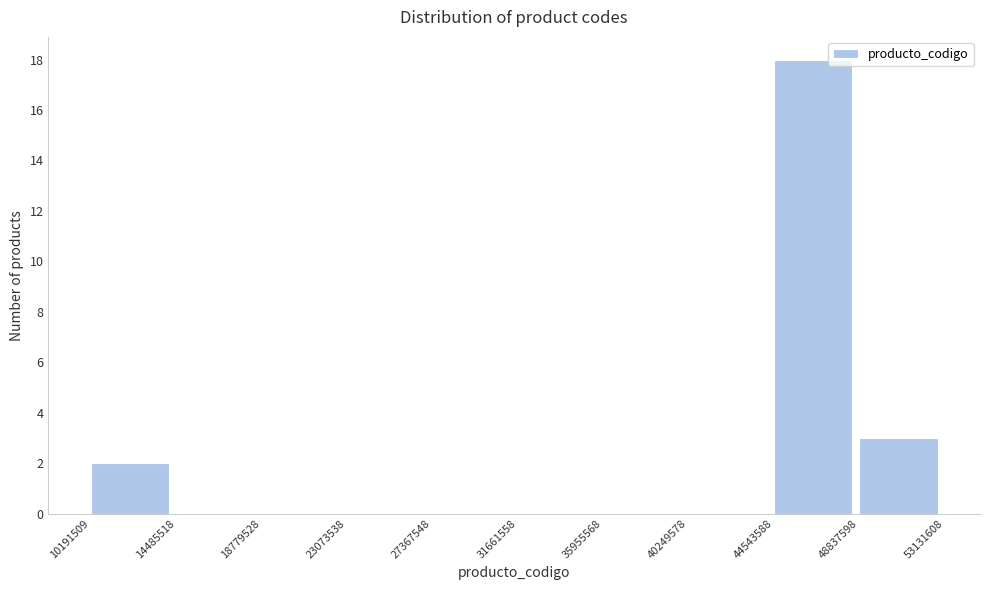

Reading left to right, list every bar in this chart as the range it spans on the x-axis followed by its height. The values are not printed on the chart, so give them approximately, as read against the axis.

10191509 to 14485518: 2
14485518 to 18779528: 0
18779528 to 23073538: 0
23073538 to 27367548: 0
27367548 to 31661558: 0
31661558 to 35955568: 0
35955568 to 40249578: 0
40249578 to 44543588: 0
44543588 to 48837598: 18
48837598 to 53131608: 3